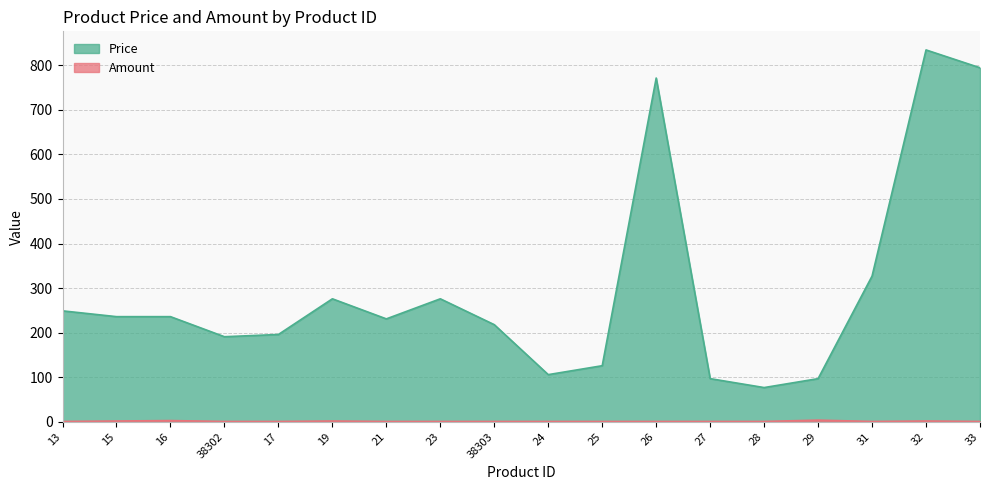

True or false: Price has a value of 106 at 24.

True